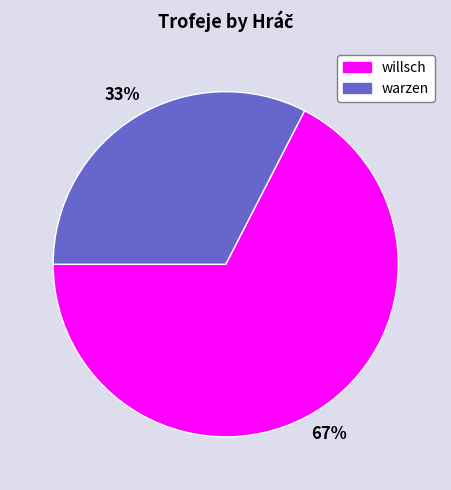

Is the sum of warzen and willsch greater than half?

Yes